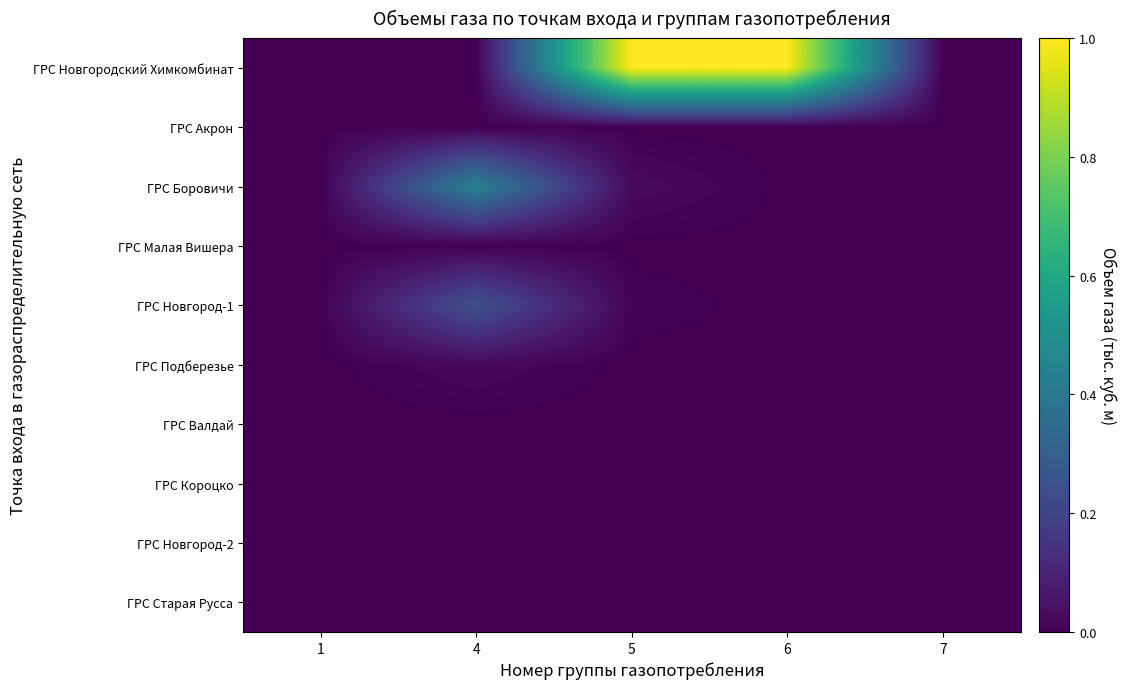

Which category has the lowest value across all series?

1